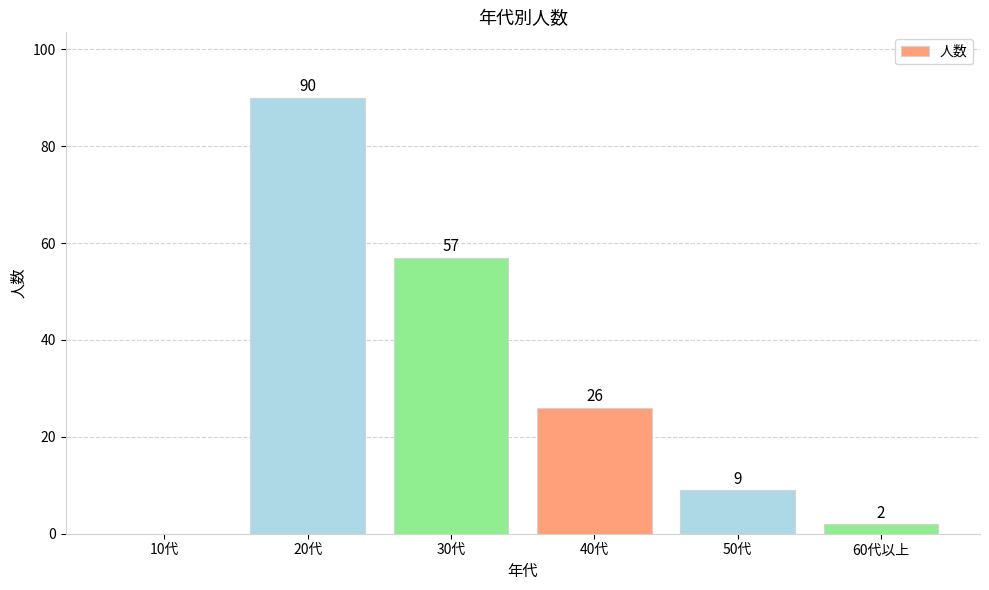

How many values are above zero?

5